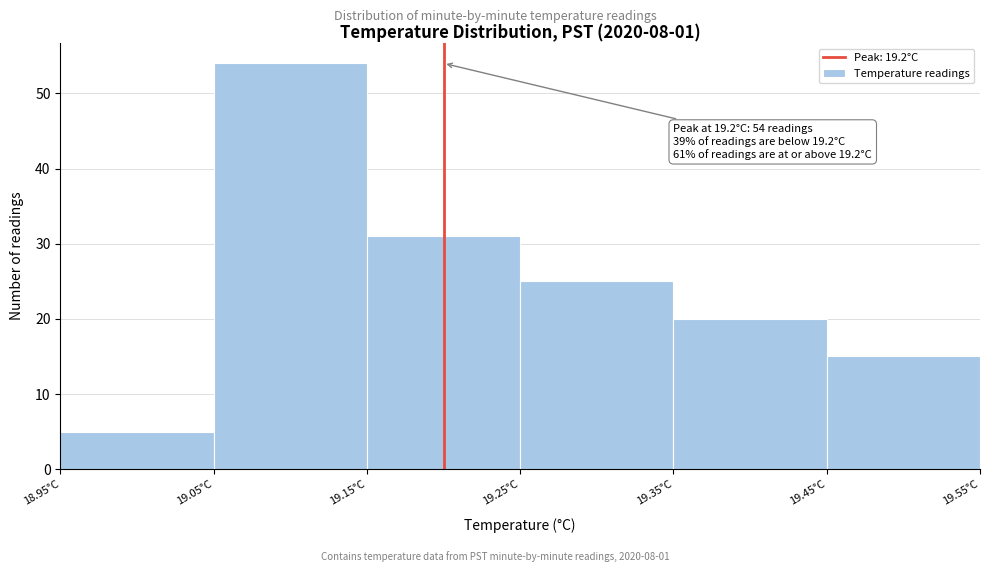

Which range on the x-axis has the tallest bar?

19.05 to 19.15